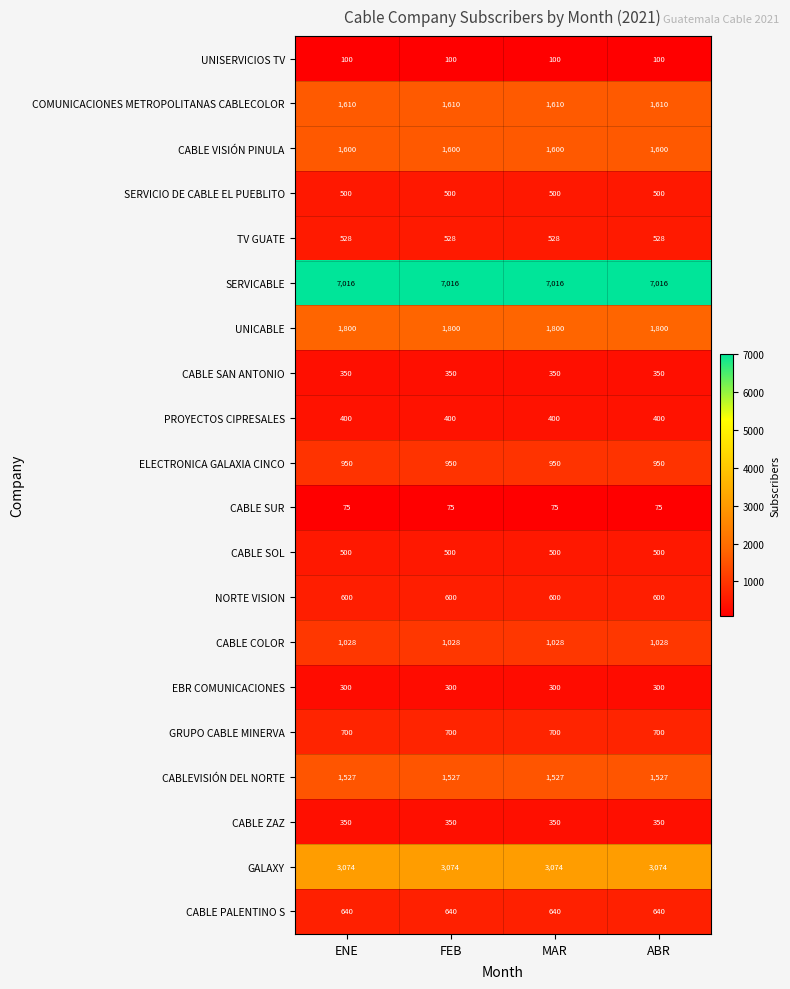

What is the spread (max minus min) of values at FEB?

6941